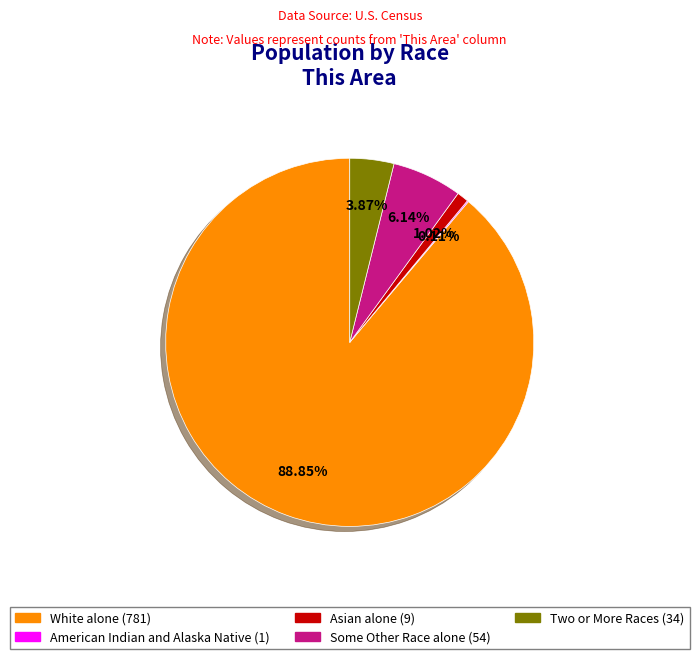

Does any single category account for the majority?

Yes